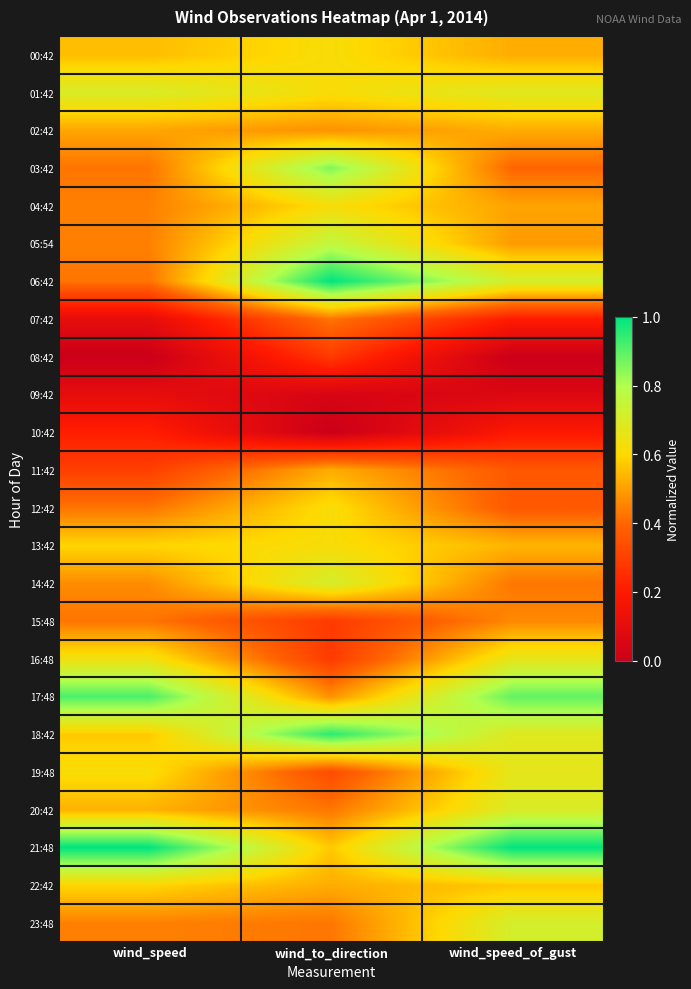

How many series are shown in this chart?

24